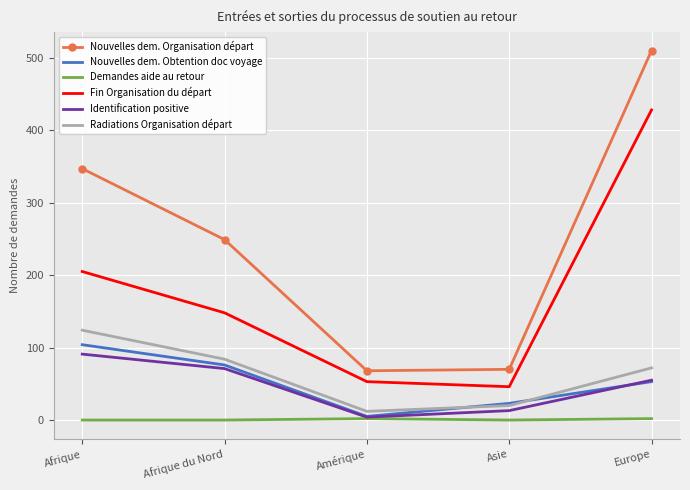

Which category has the highest value across all series?

Europe